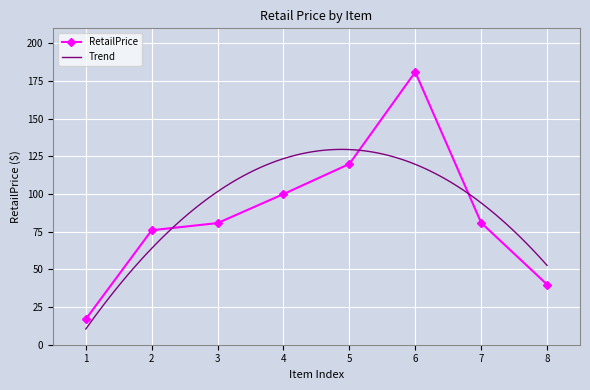

What is the difference between the maximum and minimum values?

164.0